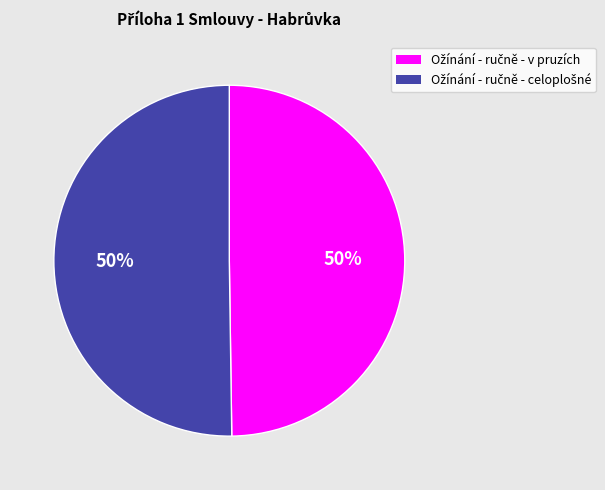

To the nearest percent, what is the average slice percentage?

50%